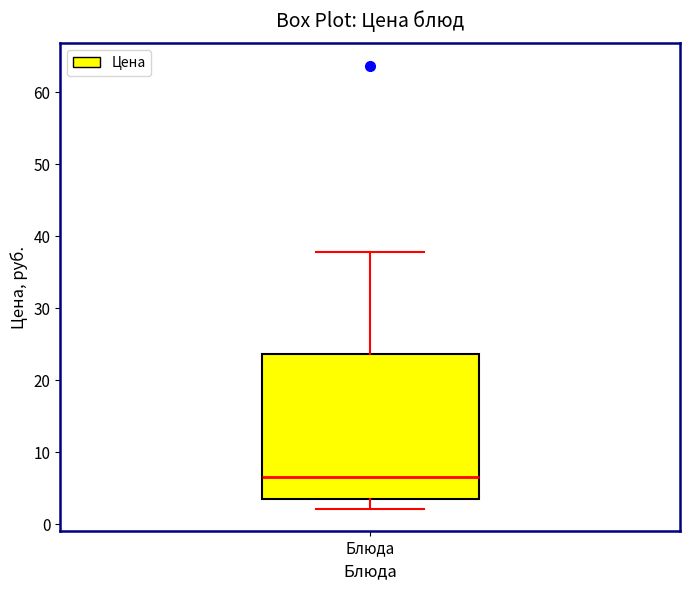

Where is the upper edge of the box for Блюда on the y-axis? The values are not printed on the chart, so give them approximately, as read against the axis.

24